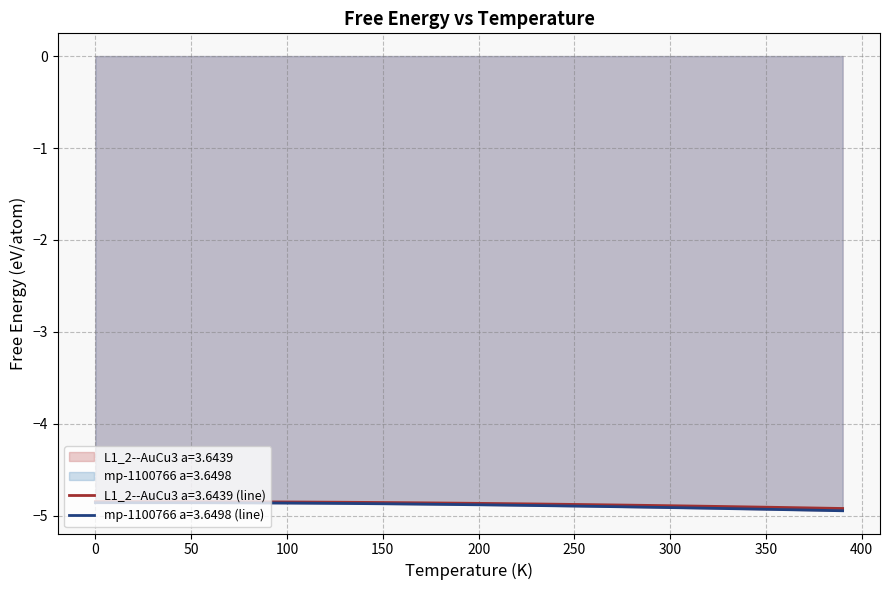

What is the maximum value shown in the chart?

-4.8